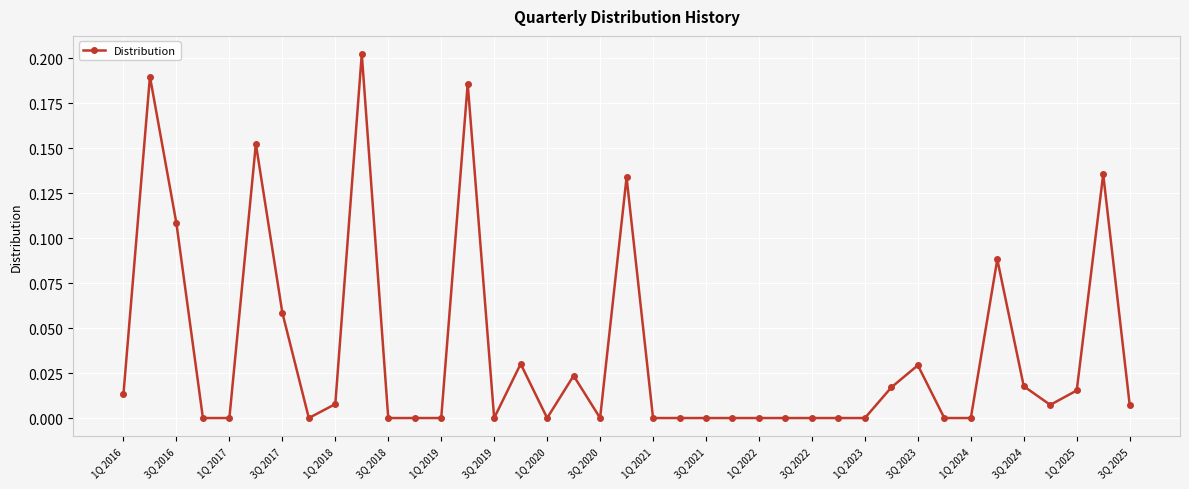

What is the sum of all values?

1.4